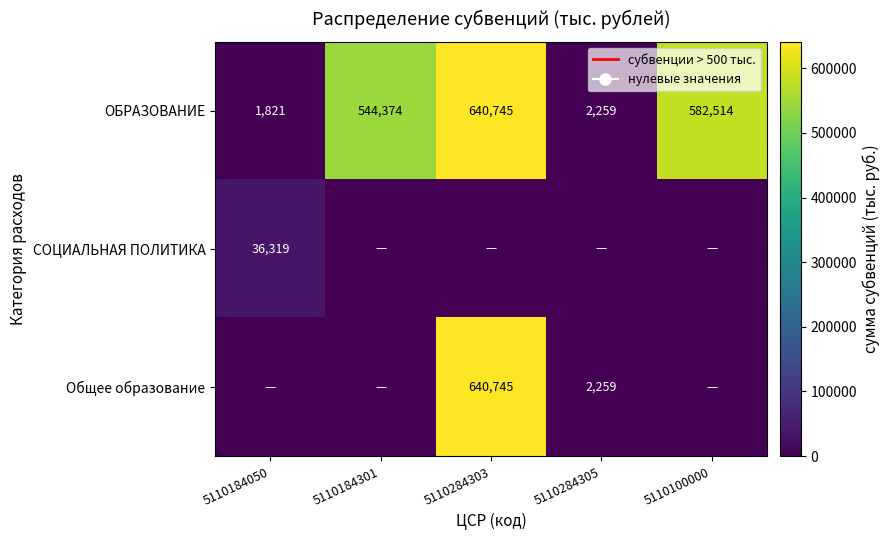

What is the total value across all series at 5110184050?

38140.0